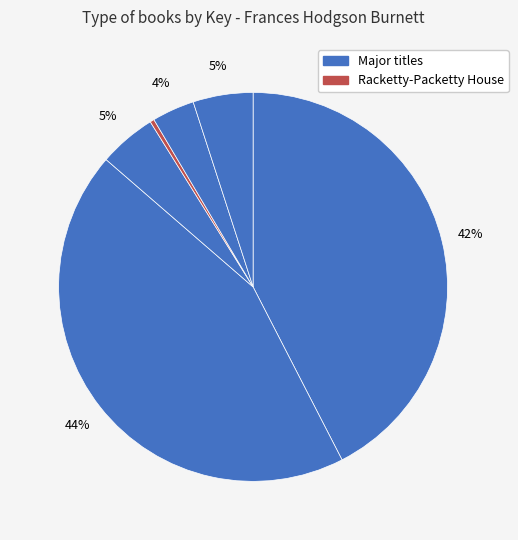

Does any single category account for the majority?

No